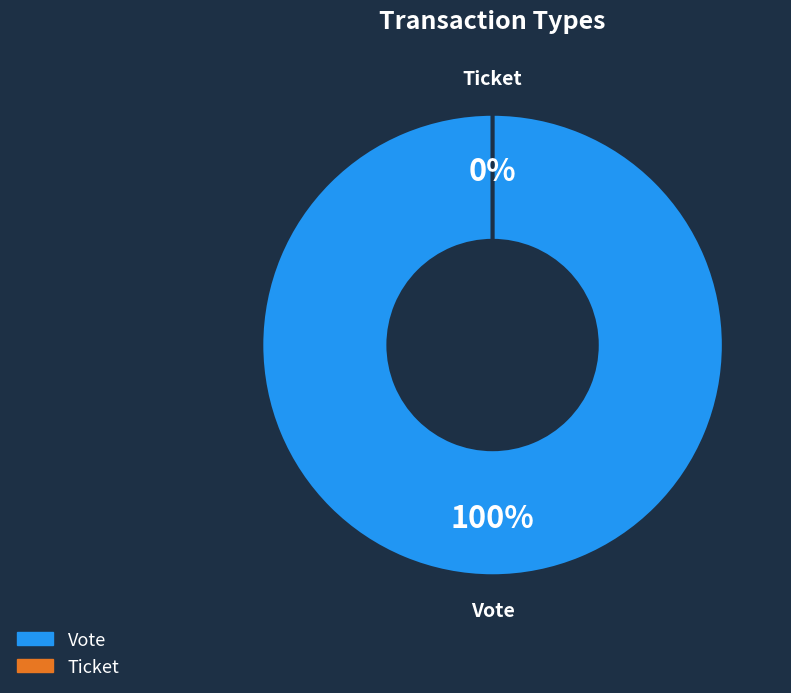

To the nearest percent, what portion does Vote represent?

100%